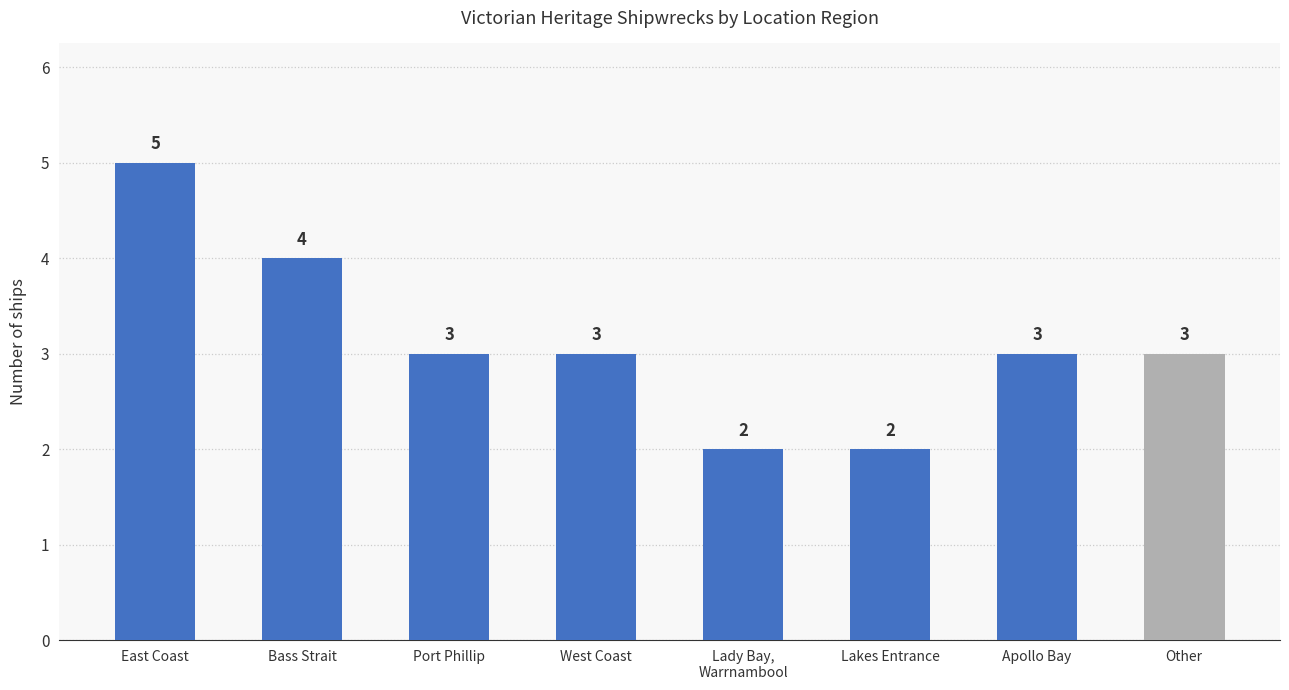

What is the greatest value displayed?

5